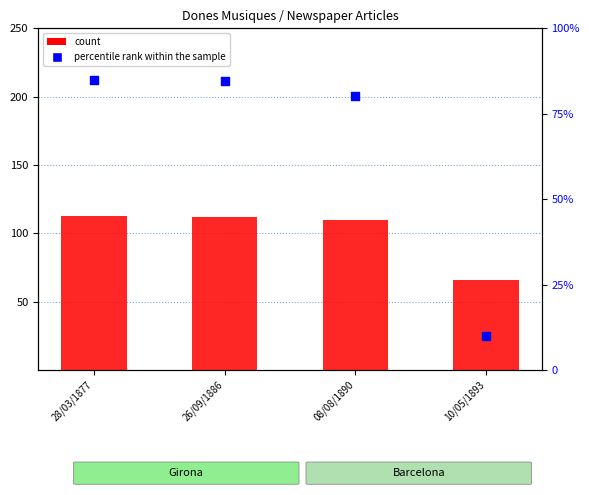

Which series has the widest spread of Y values?

percentile rank within the sample